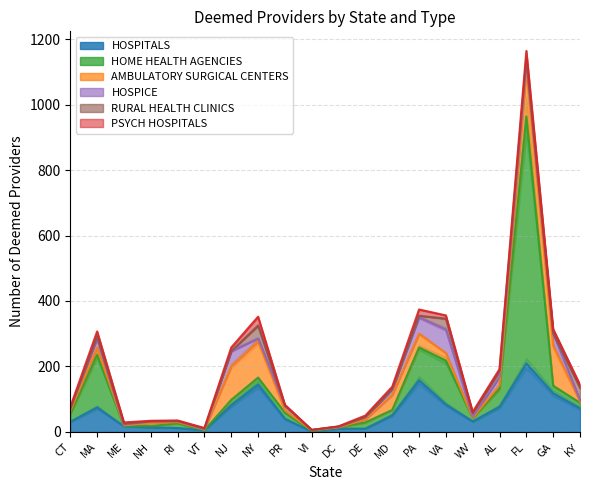

What position from the left is WV?

16